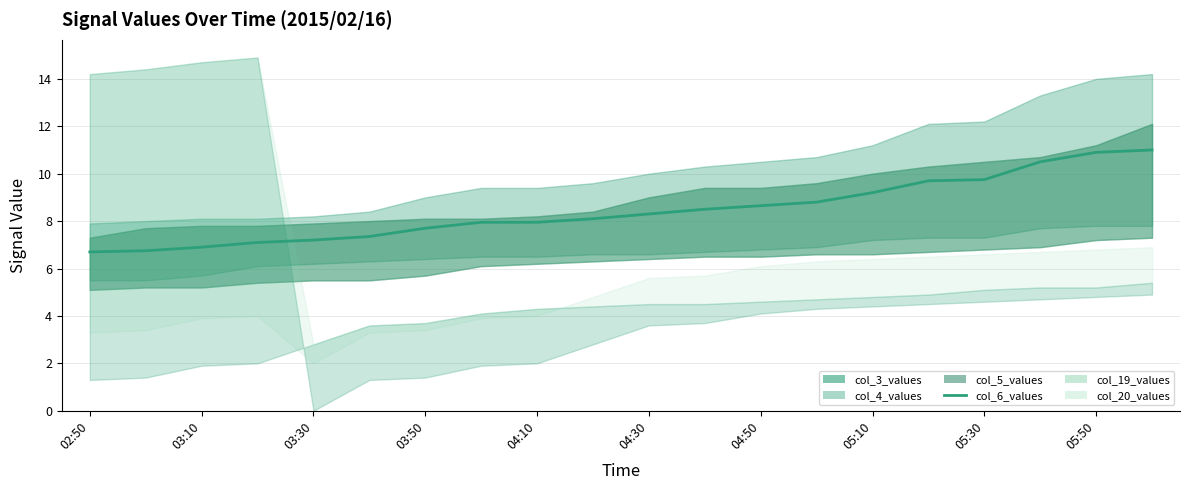

How many lines are shown in the chart?

1